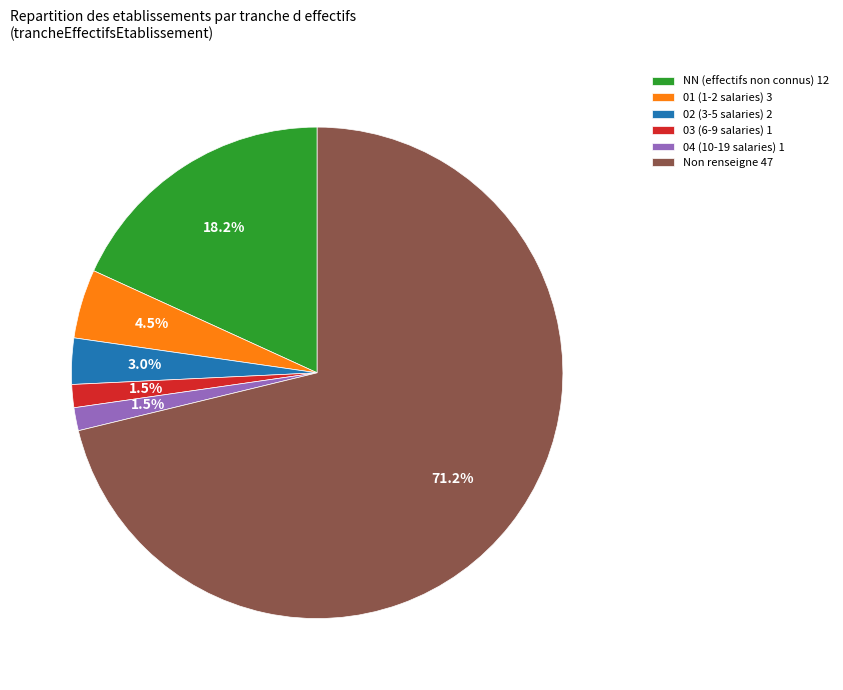

What is the majority slice?

Non renseigne 47